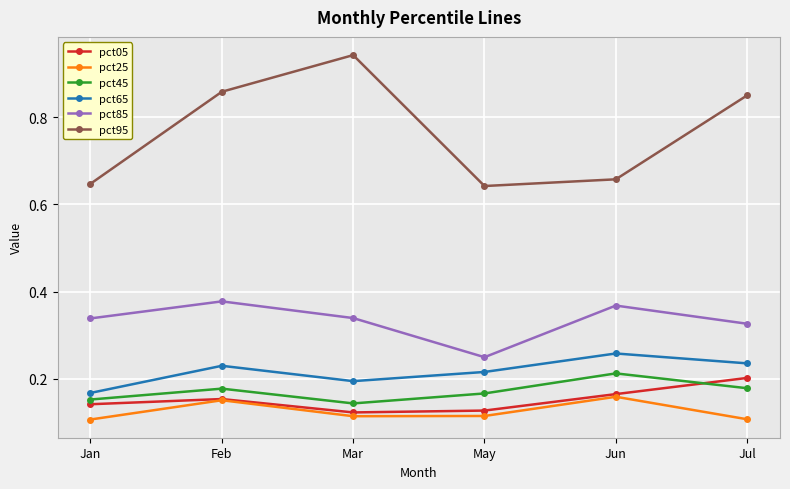

At how many categories does at least one series exceed 0?

6